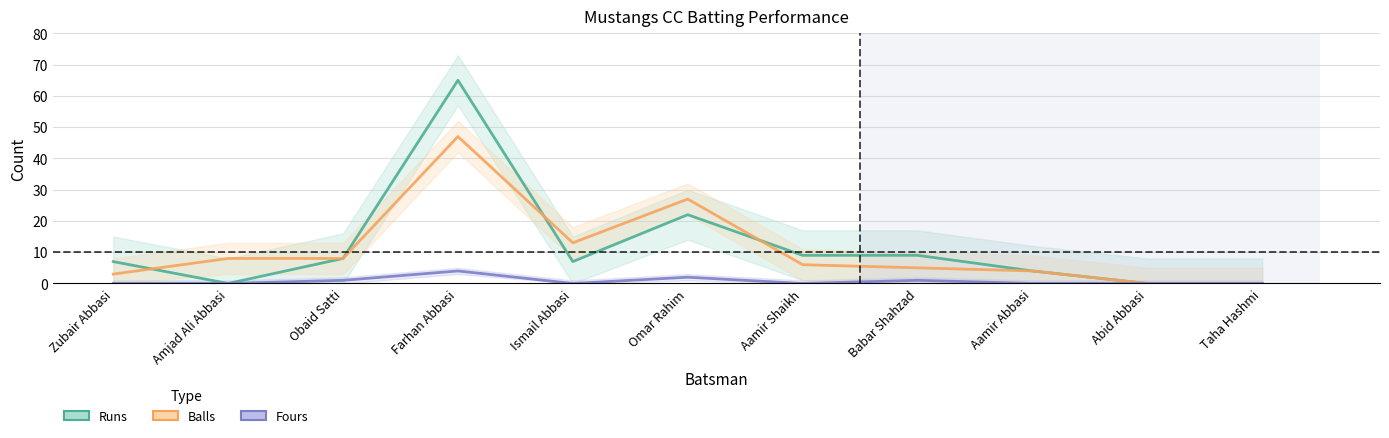

List the labels in order of Runs value, largest first.

Farhan Abbasi, Omar Rahim, Aamir Shaikh, Babar Shahzad, Obaid Satti, Zubair Abbasi, Ismail Abbasi, Aamir Abbasi, Amjad Ali Abbasi, Abid Abbasi, Taha Hashmi